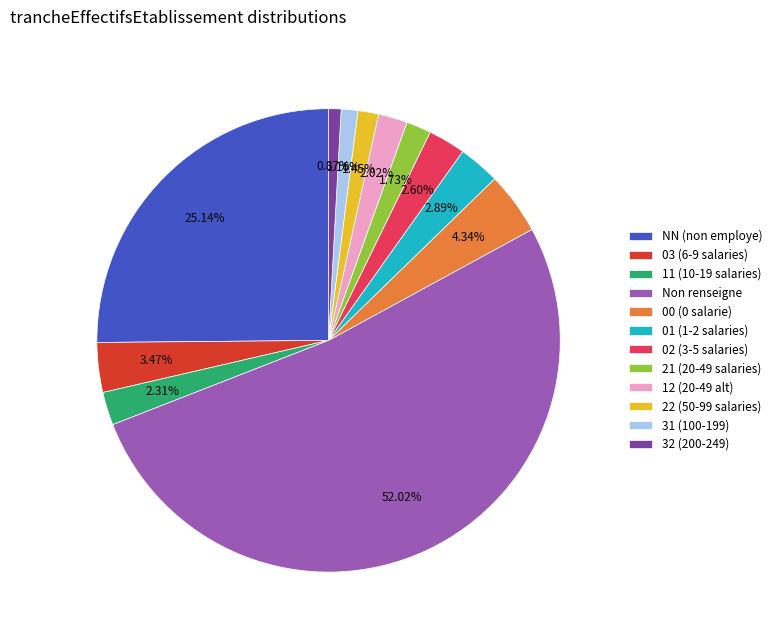

Which category accounts for the majority?

Non renseigne